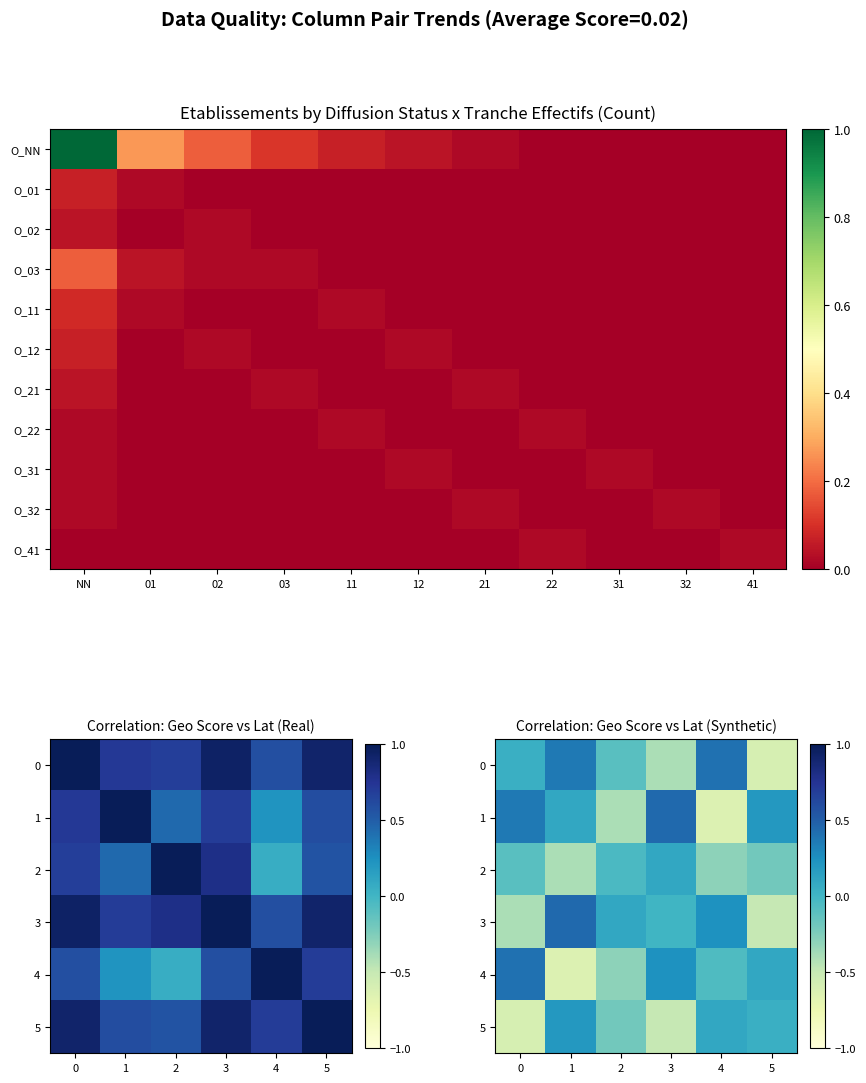

Which category has the lowest value across all series?

22